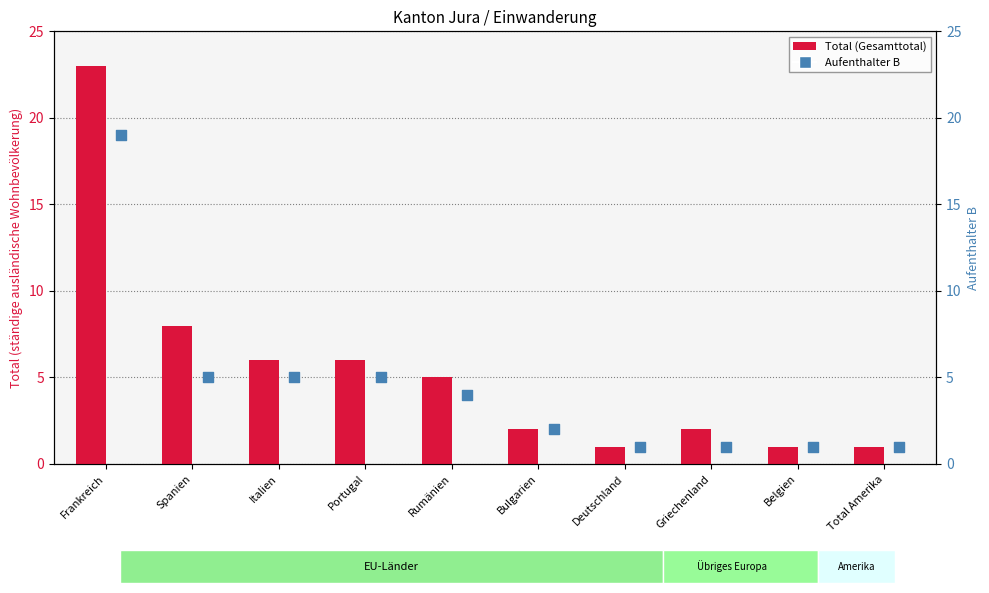

Which series contains the highest Y value?

Total (Gesamttotal)